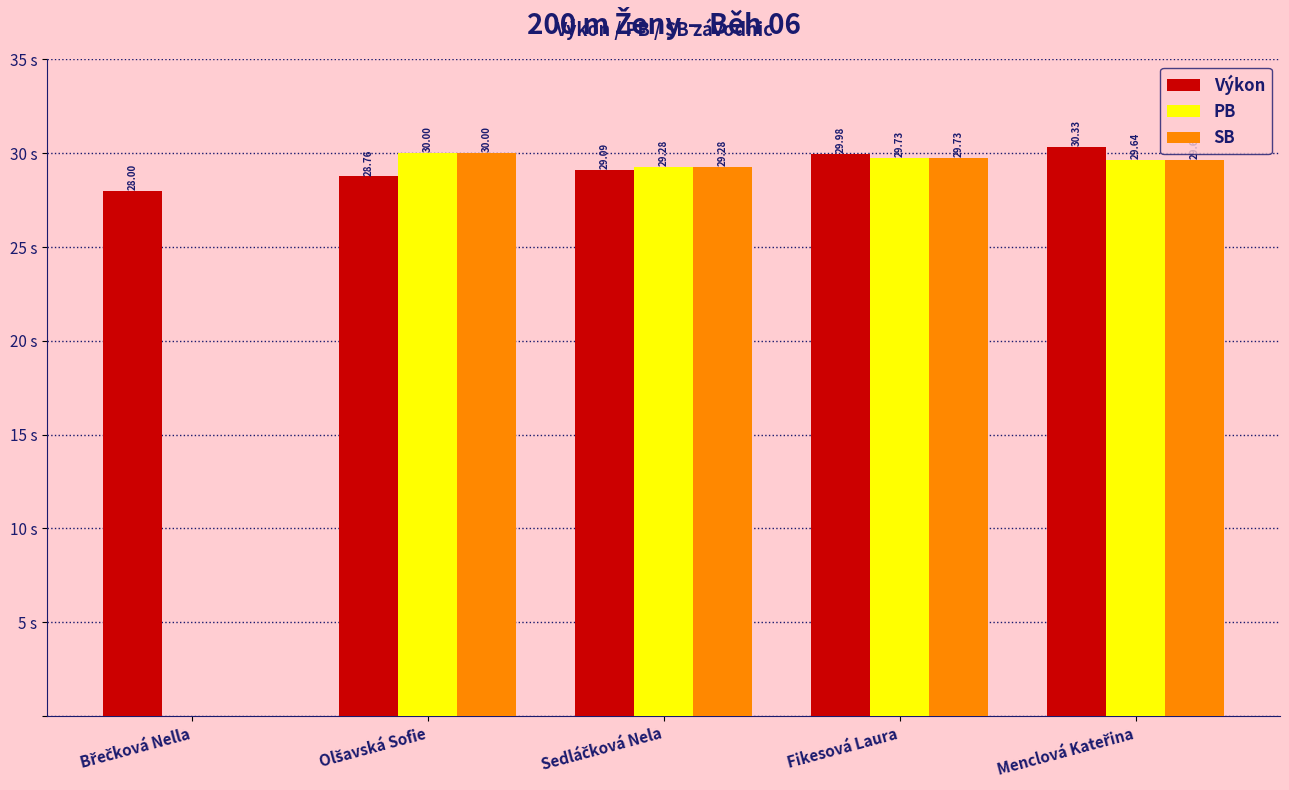

Which series has the largest total across all categories?

Výkon